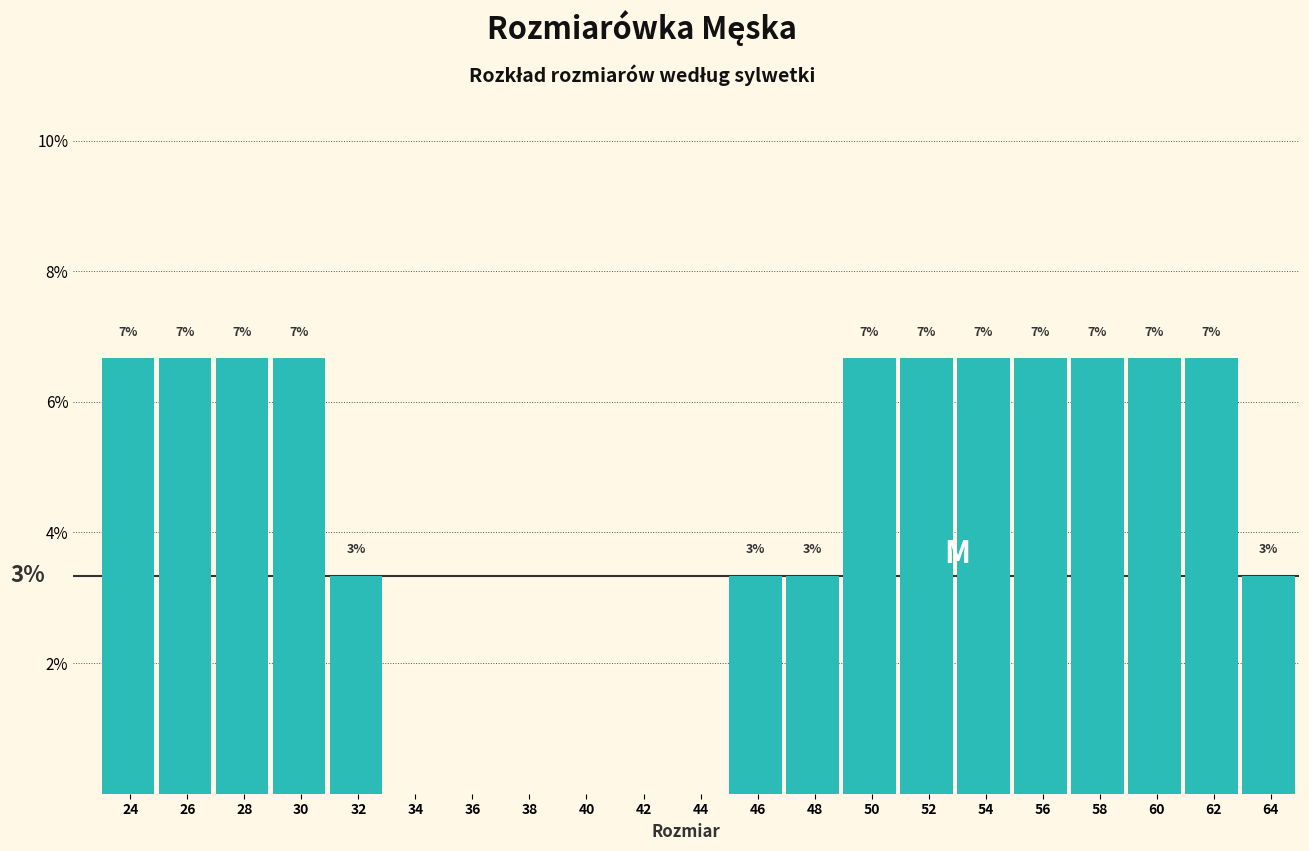

Are the bars horizontal?

No